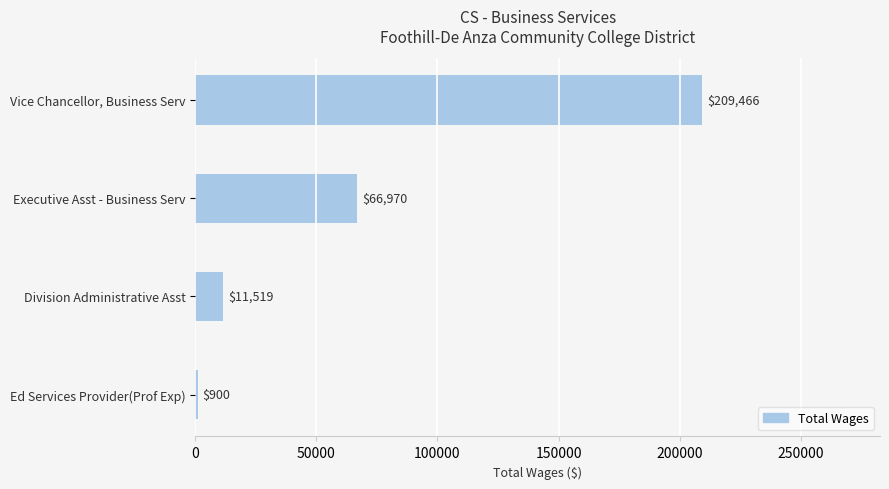

Reading bottom to top, extract all data points from this chart.

900	11519	66970	209466